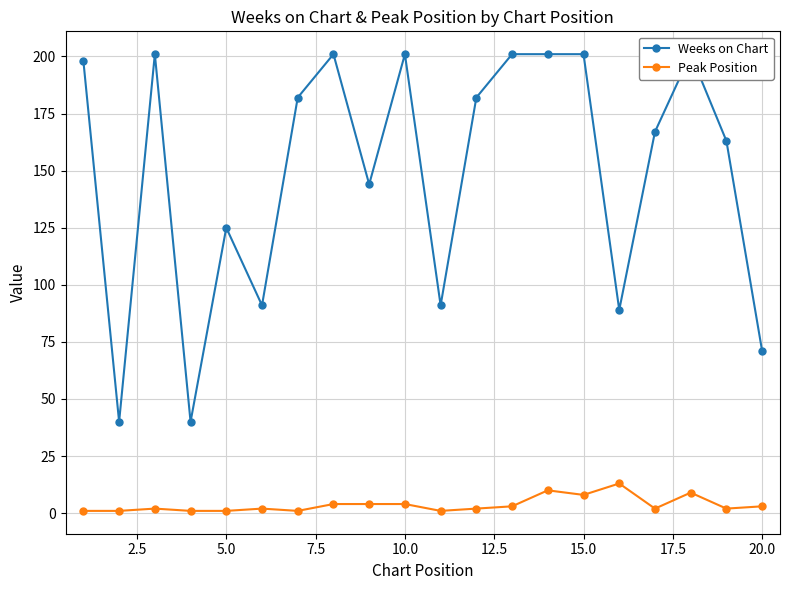

How many interior local valleys does the Peak Position series have?

5